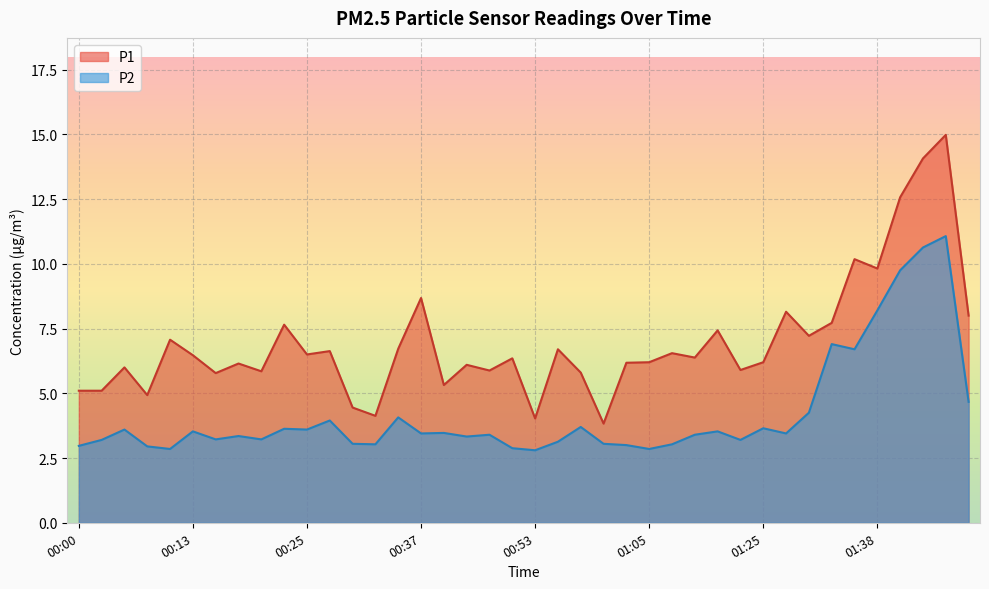

True or false: P1 and P2 intersect in this chart.

False